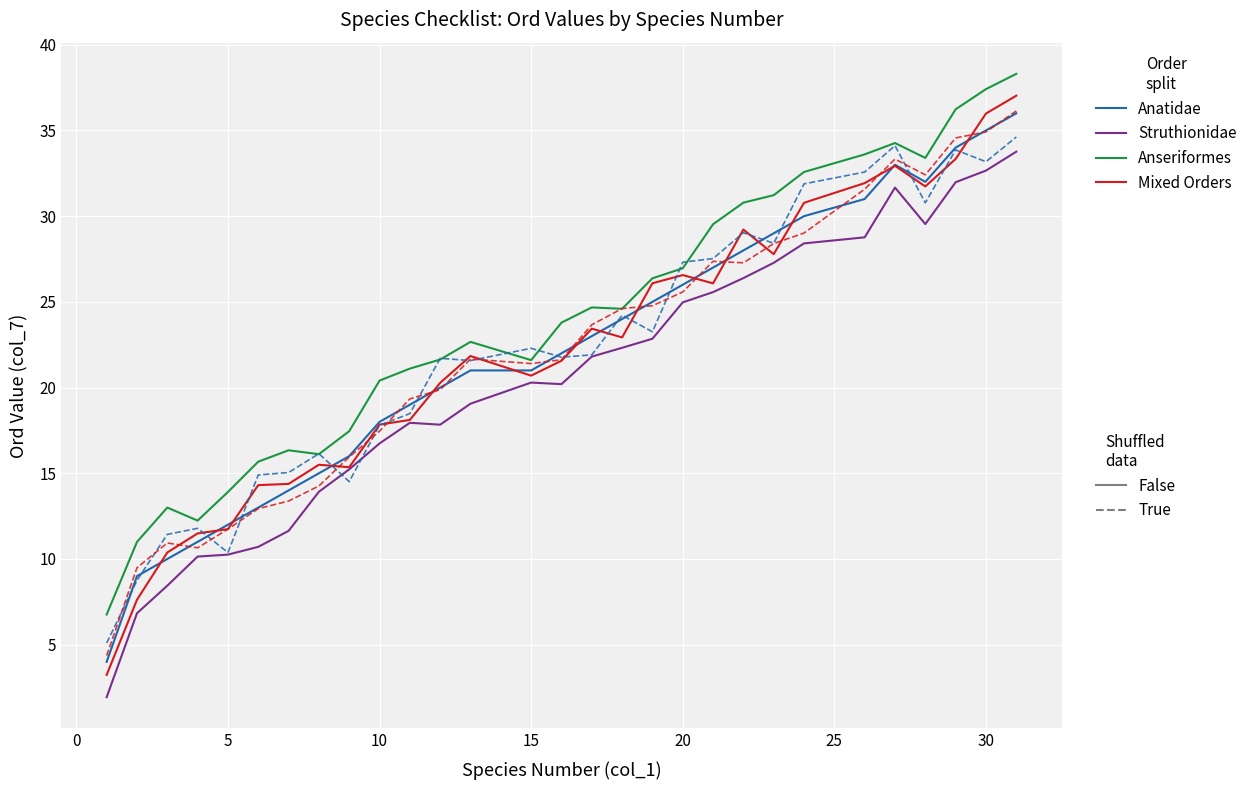

What is the greatest value displayed?

38.3